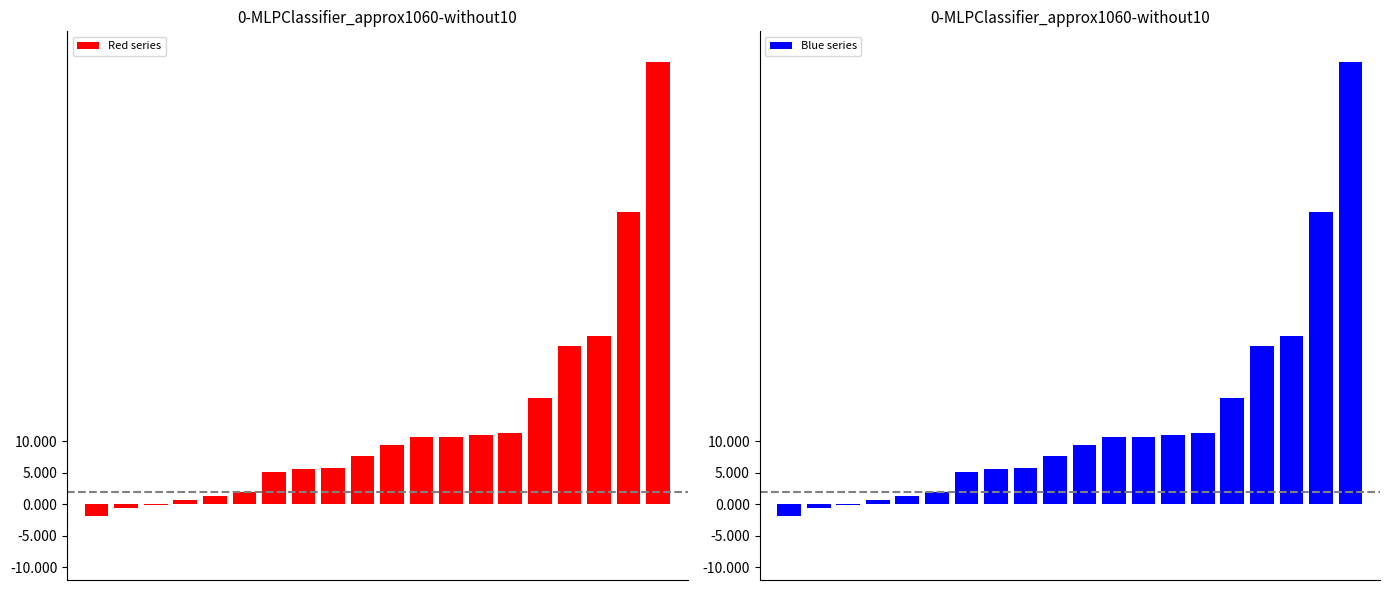

How many groups of bars are there?

20